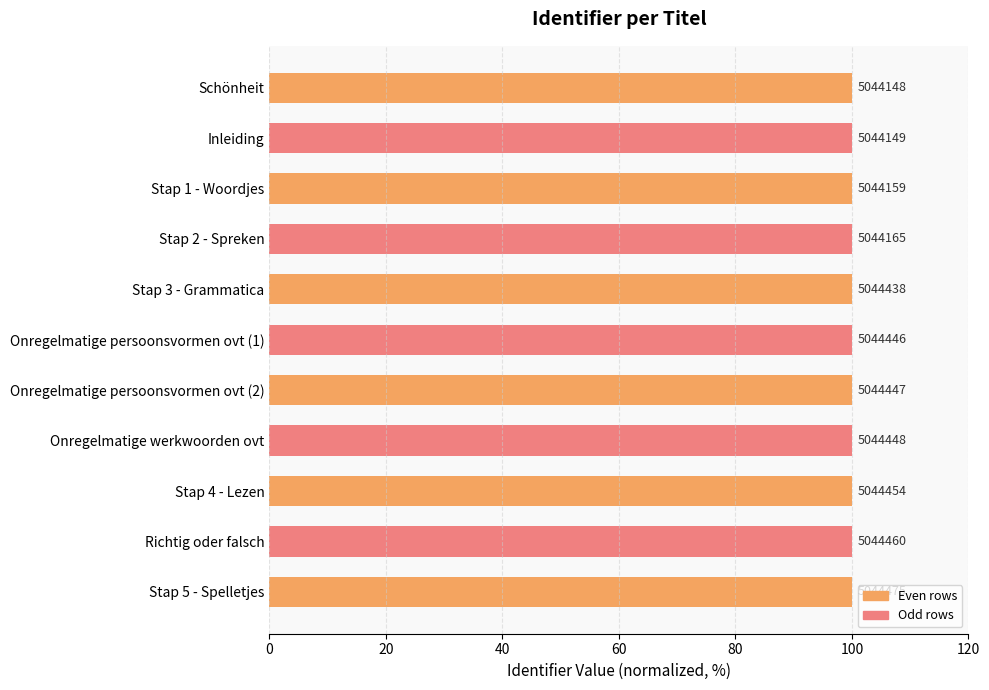

Are the bars horizontal?

Yes